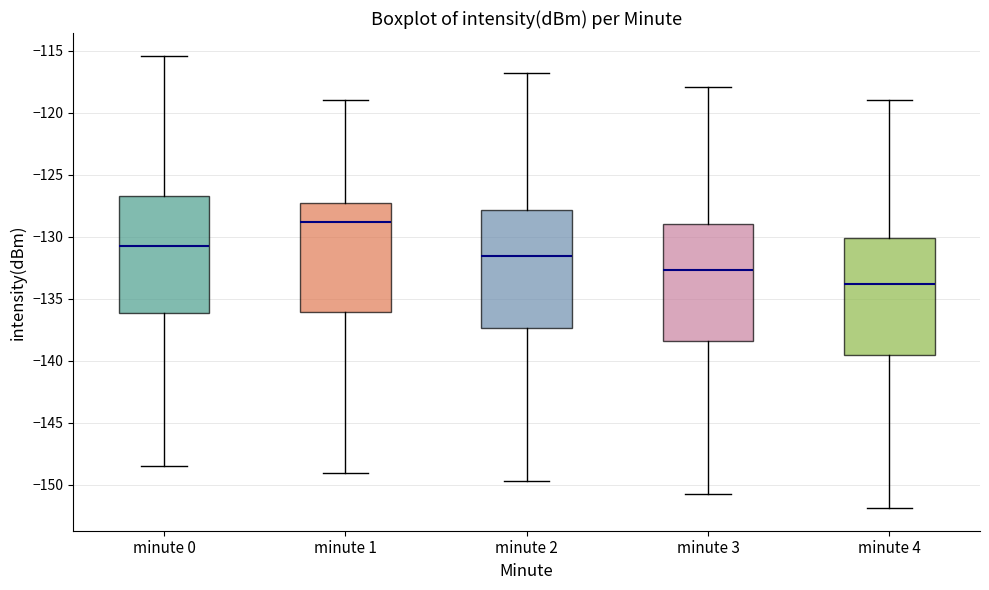

Where does the lower whisker of the box for minute 2 end on the y-axis? The values are not printed on the chart, so give them approximately, as read against the axis.

-149.5